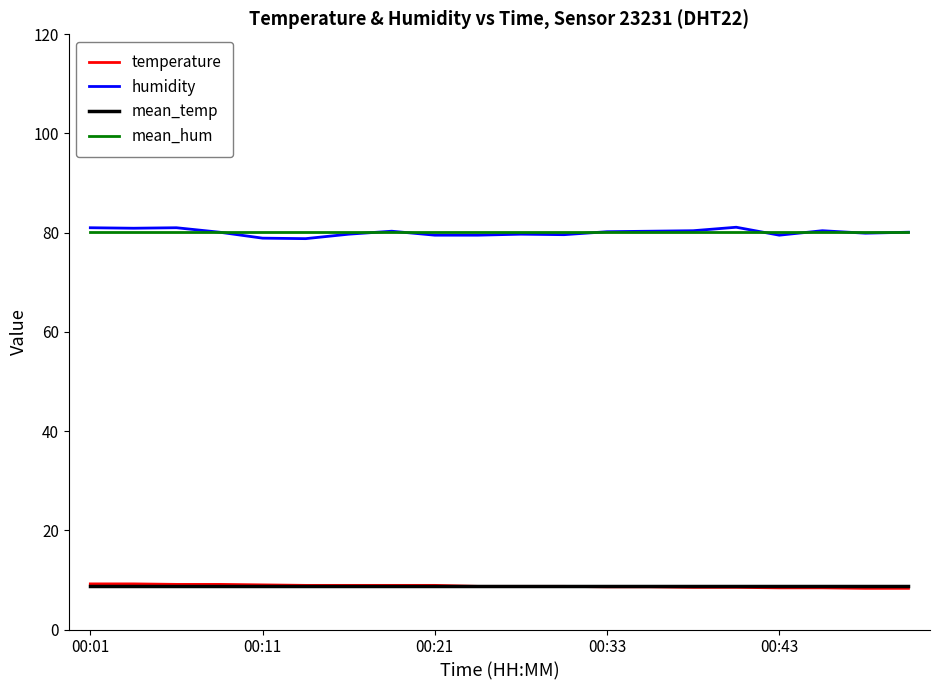

What is the lowest value of the temperature series?

8.3